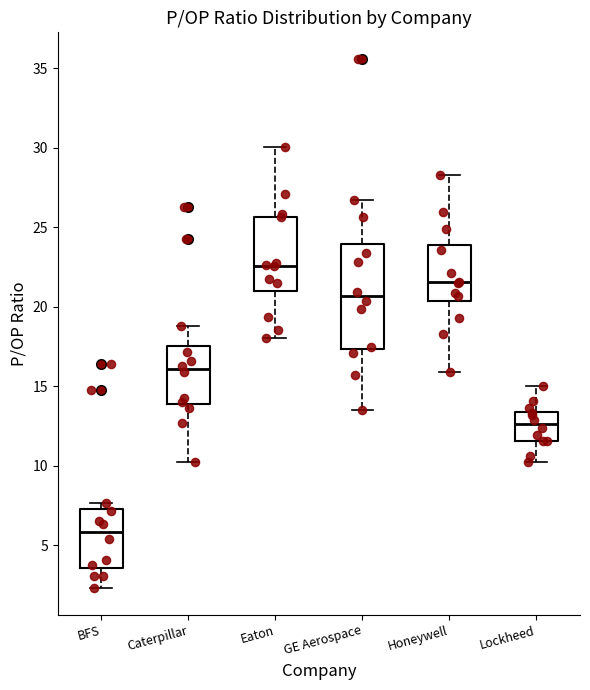

Reading left to right, read every box against the y-axis: the position of its median line, the range the box covers, and the ends of its whiskers. The values are not printed on the chart, so give them approximately, as read against the axis.

BFS: median 6.0, box 3.5 to 7.5, whiskers 2.5 to 7.5 (just above the box's upper edge)
Caterpillar: median 16.0, box 14.0 to 17.5, whiskers 10.5 to 19.0
Eaton: median 22.5, box 21.0 to 25.5, whiskers 18.0 to 30.0
GE Aerospace: median 20.5, box 17.5 to 24.0, whiskers 13.5 to 26.5
Honeywell: median 21.5, box 20.5 to 24.0, whiskers 16.0 to 28.5
Lockheed: median 12.5, box 11.5 to 13.5, whiskers 10.0 to 15.0